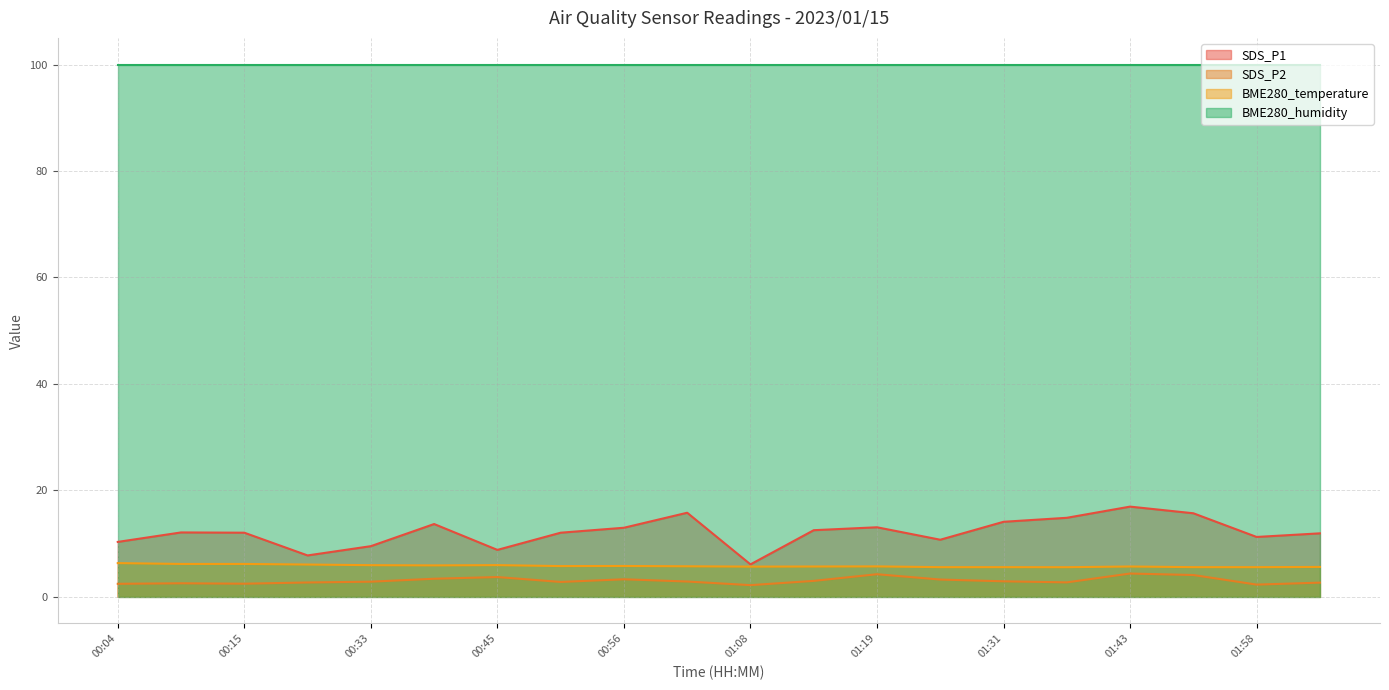

What value does the SDS_P1 series have at 00:33?

9.5